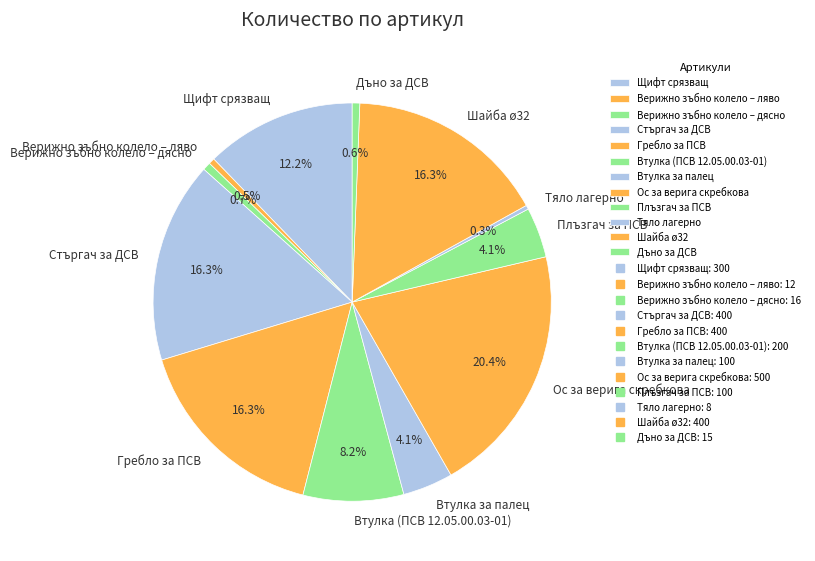

To the nearest percent, what percentage of the pie is Втулка за палец?

4%